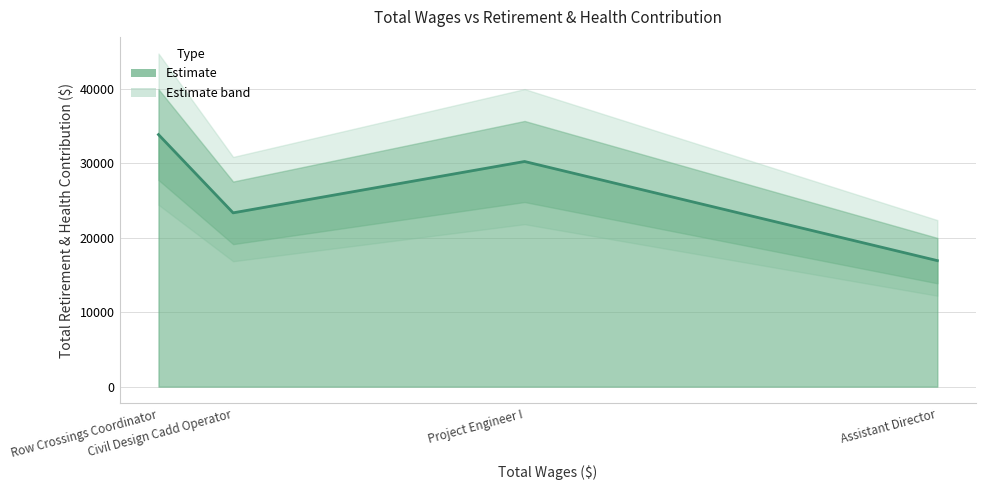

At which label is the value closest to 25410?

Civil Design Cadd Operator